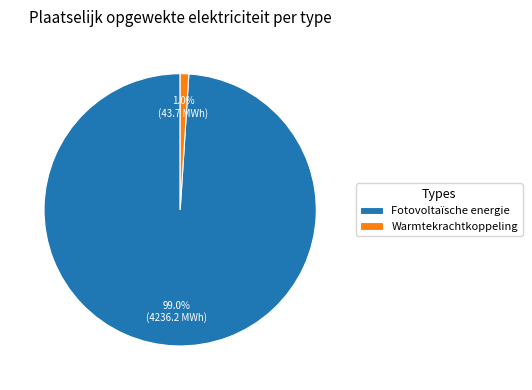

Between Warmtekrachtkoppeling and Fotovoltaïsche energie, which is larger?

Fotovoltaïsche energie